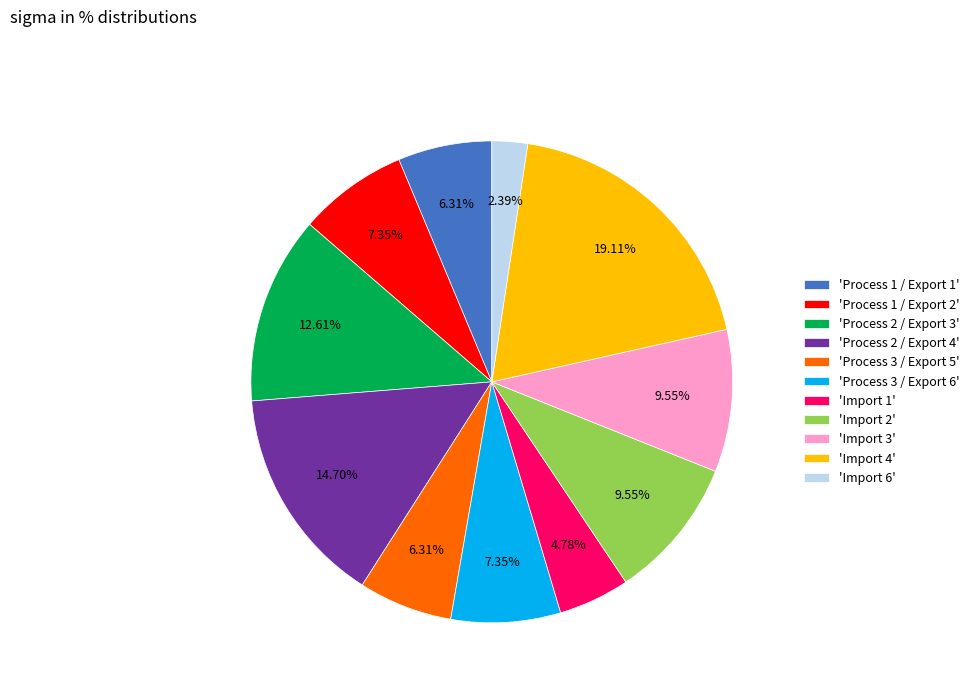

Which slice is the smallest?

'Import 6'